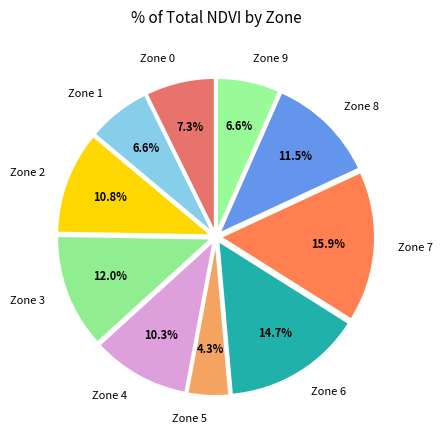

Is it true that Zone 8 is 19% of the pie?

False